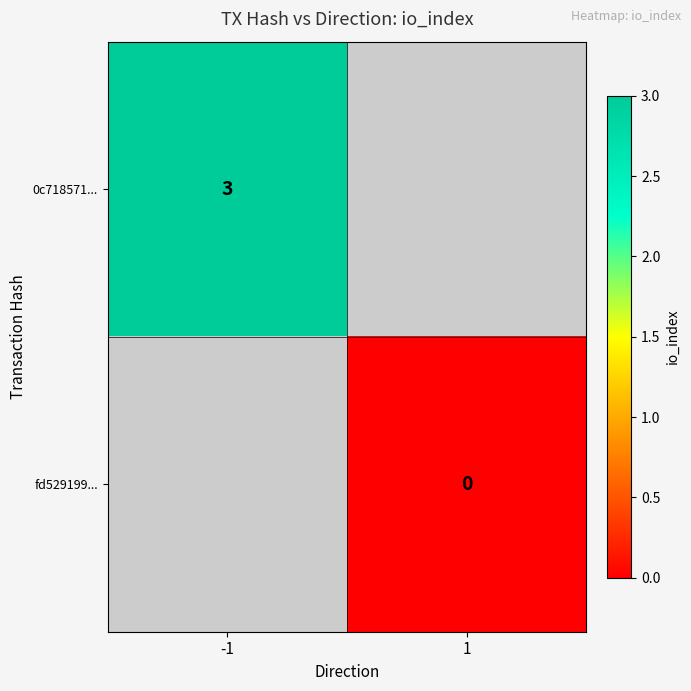

How many data points does each series have?

2